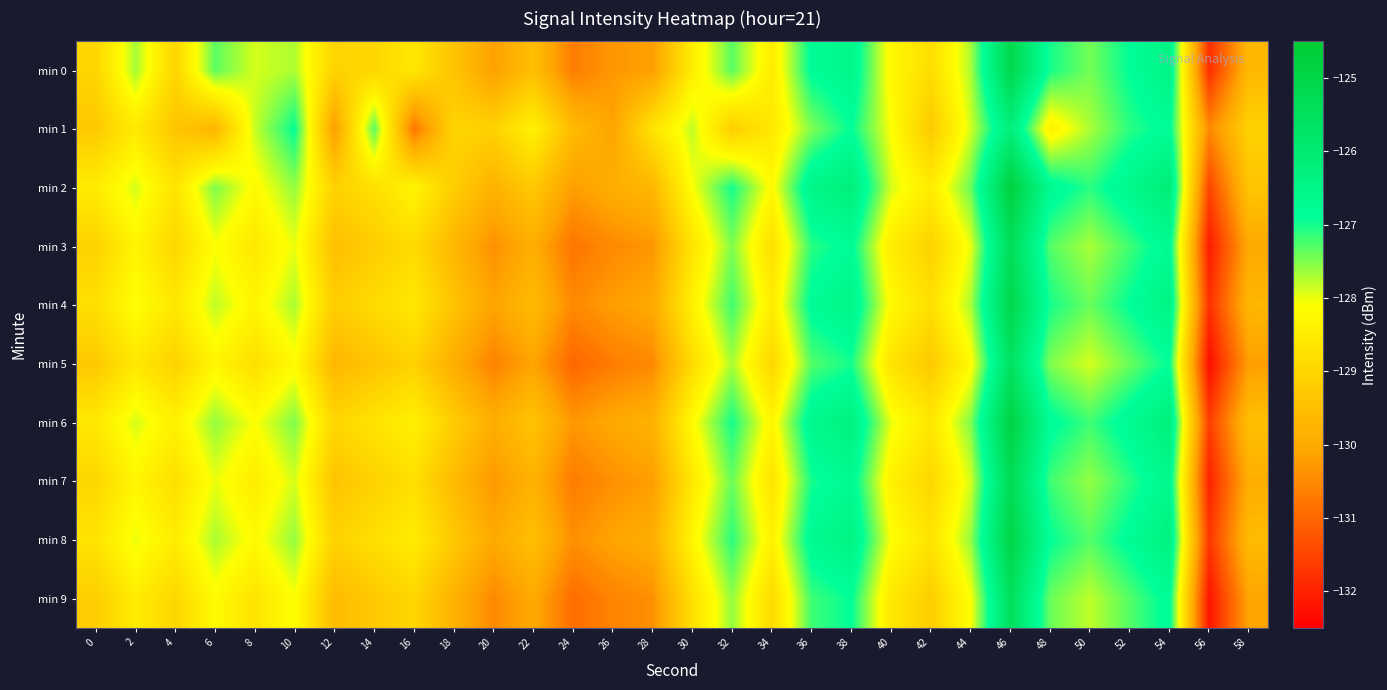

What is the total value across all series at 48?

-1272.2